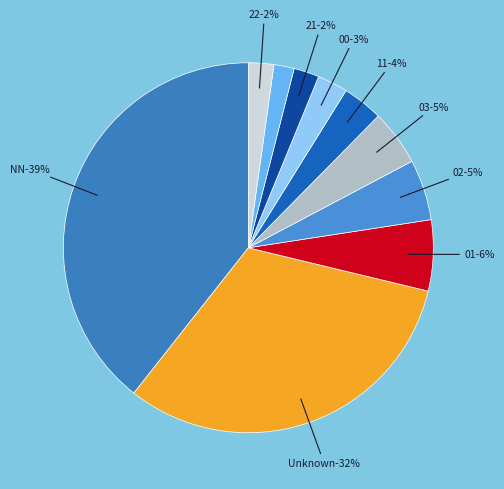

How many segments does this pie chart have?

10